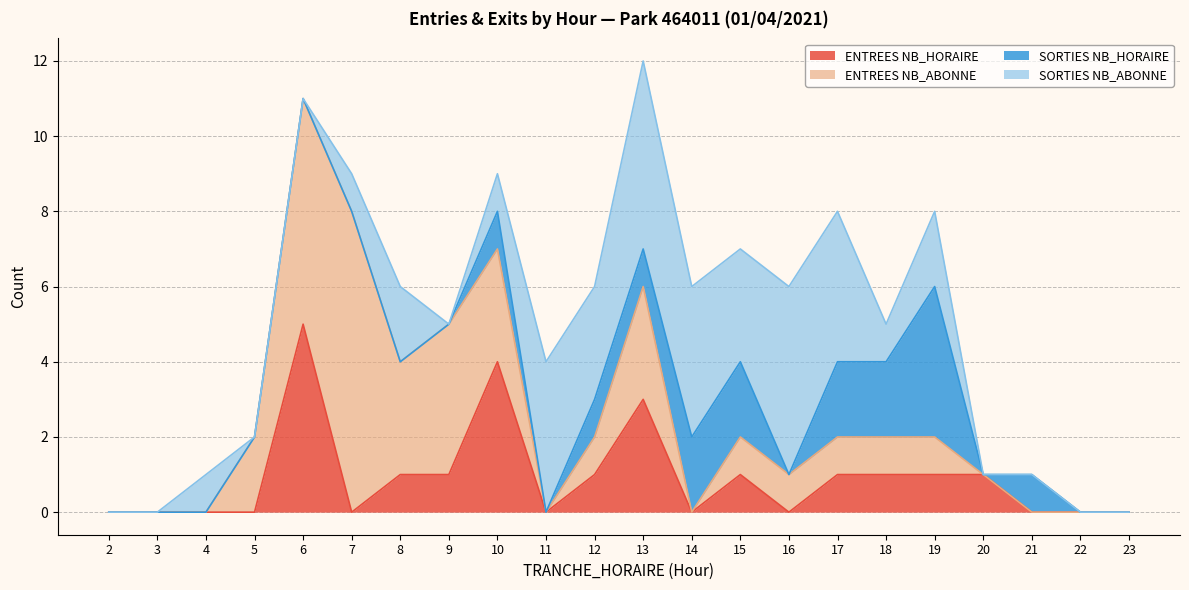

True or false: ENTREES NB_HORAIRE and ENTREES NB_ABONNE intersect in this chart.

True